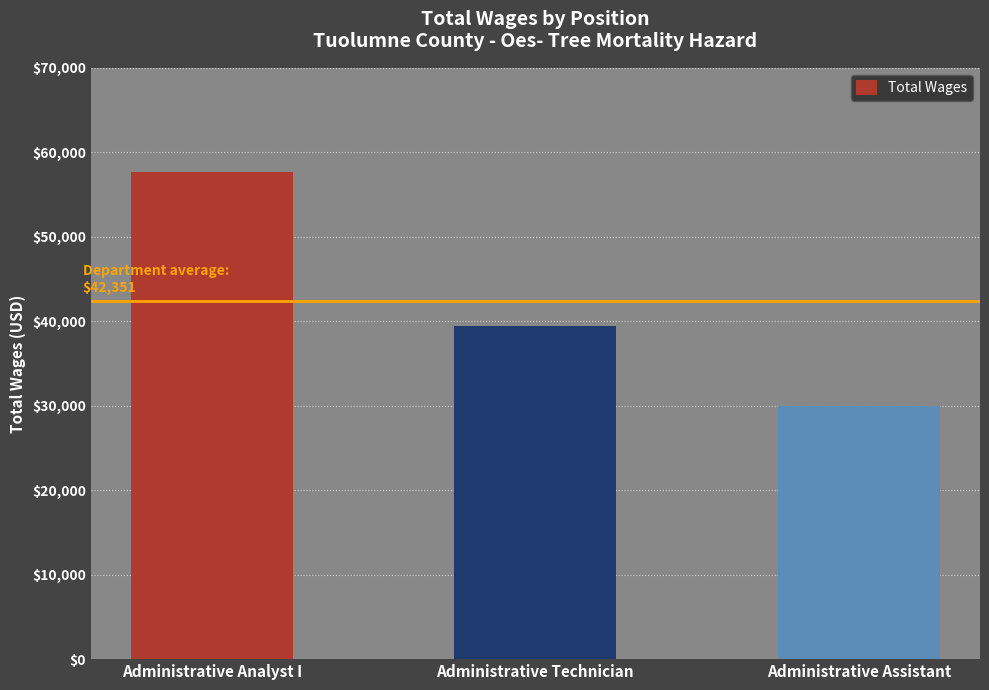

Reading right to left, list all the values displayed in this chart.

29953	39405	57695